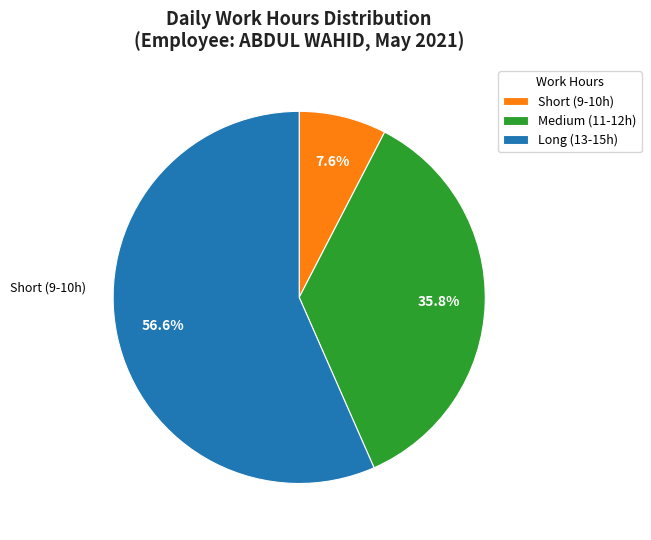

Is Long (13-15h) the majority of the pie?

Yes